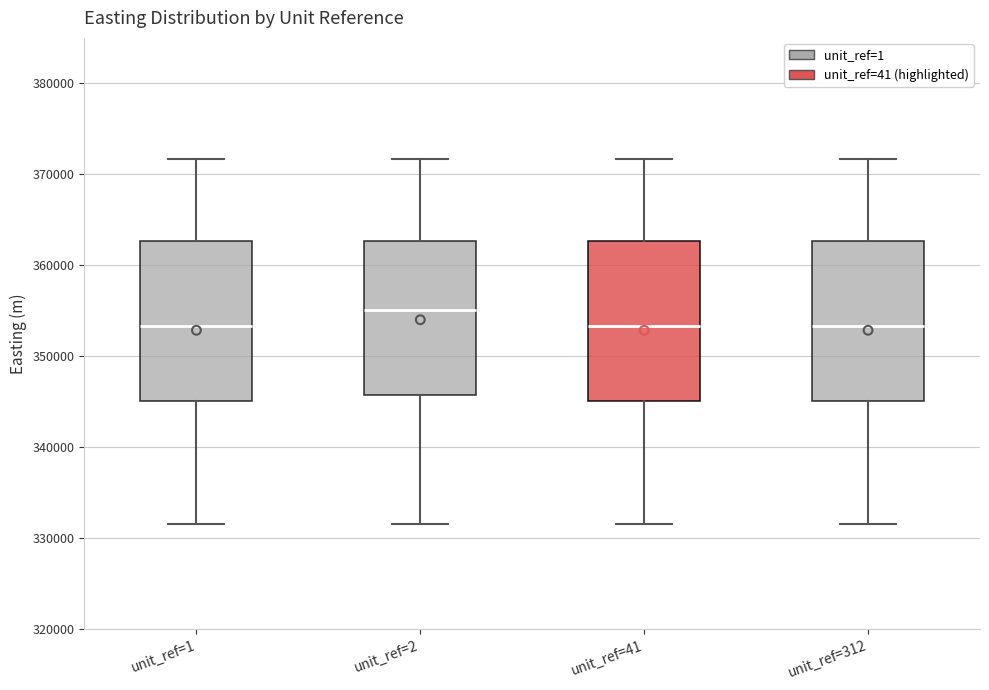

Which box has the highest median line?

unit_ref=2